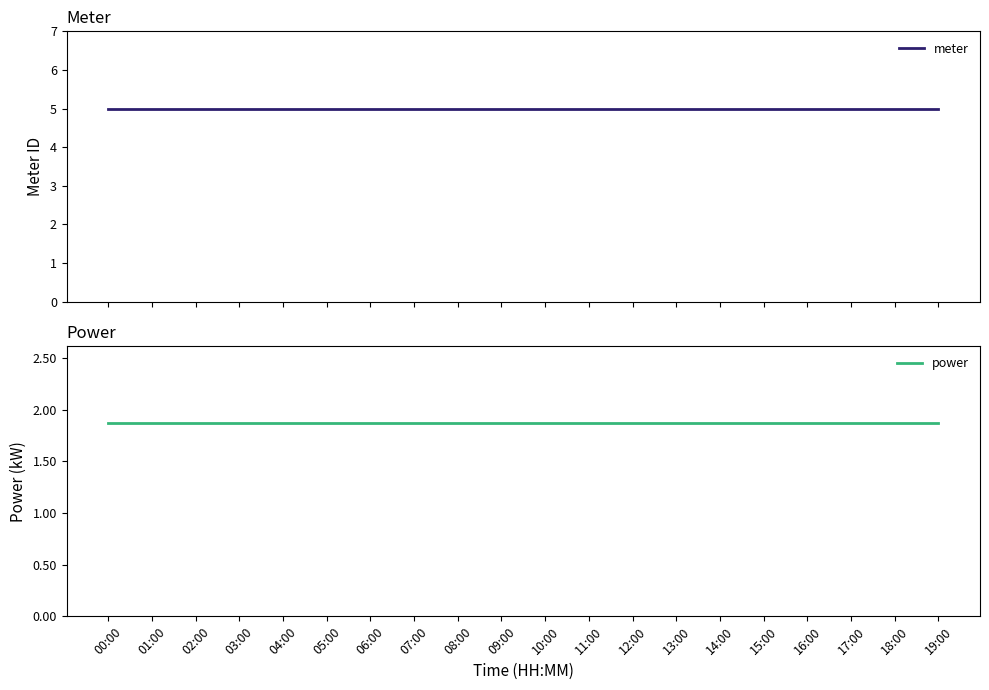

Rank the series by their average value, from lowest to highest.

power, meter